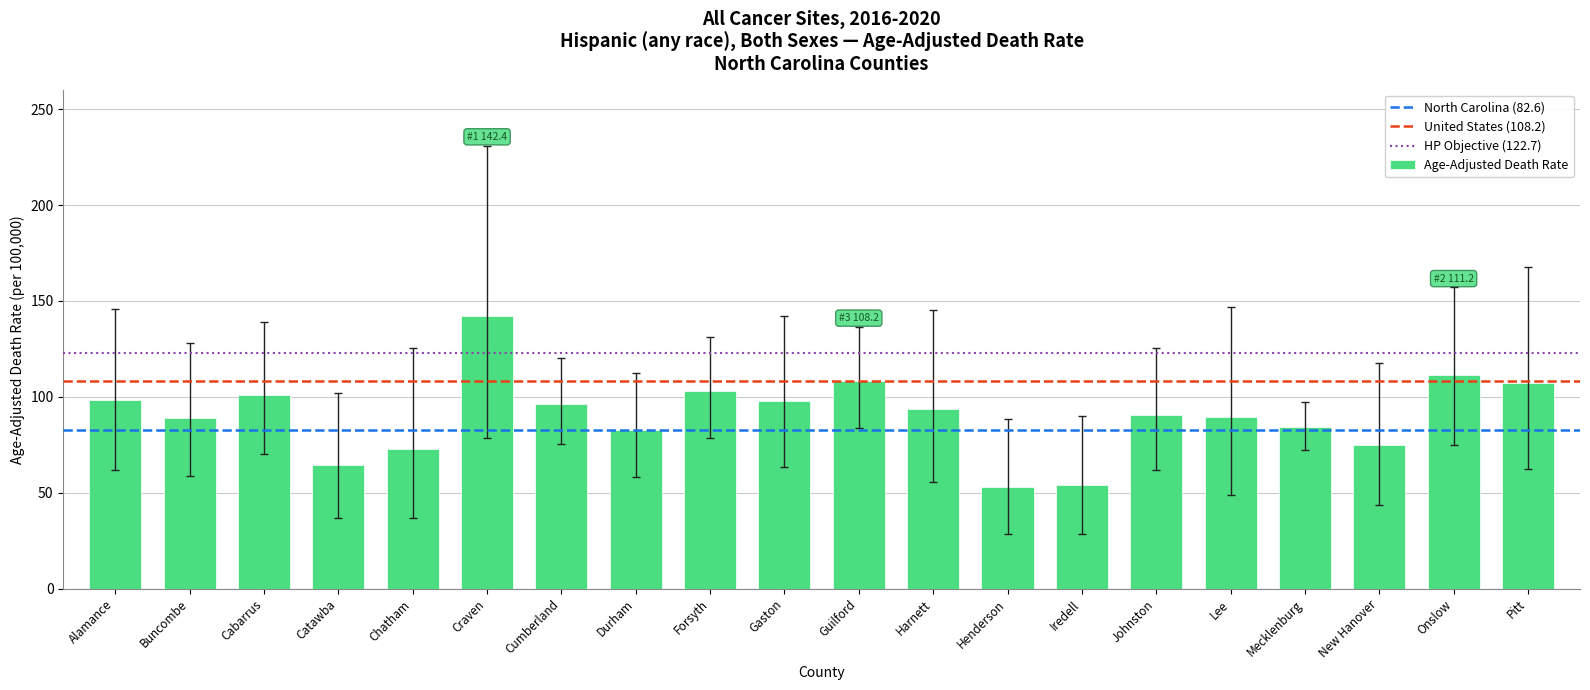

What is the difference between the values at Catawba and Onslow?

46.9